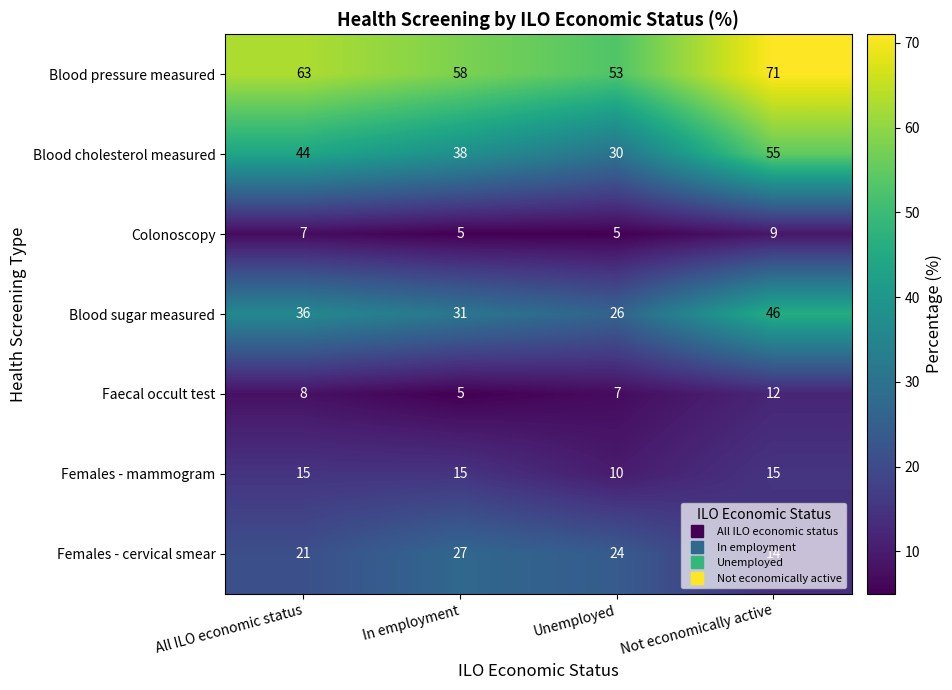

Which series has the widest spread of values?

Blood cholesterol measured